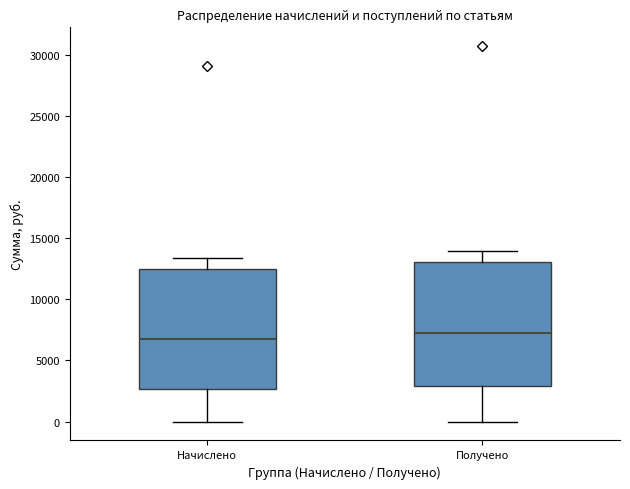

Reading left to right, transcribe this box plot: for each box, give where its median line is, the range the box spans, and where its two whiskers end, as read against the y-axis. The values are not printed on the chart, so give them approximately, as read against the axis.

Начислено: median 7000, box 2500 to 12500, whiskers 0 to 13500
Получено: median 7500, box 3000 to 13000, whiskers 0 to 14000